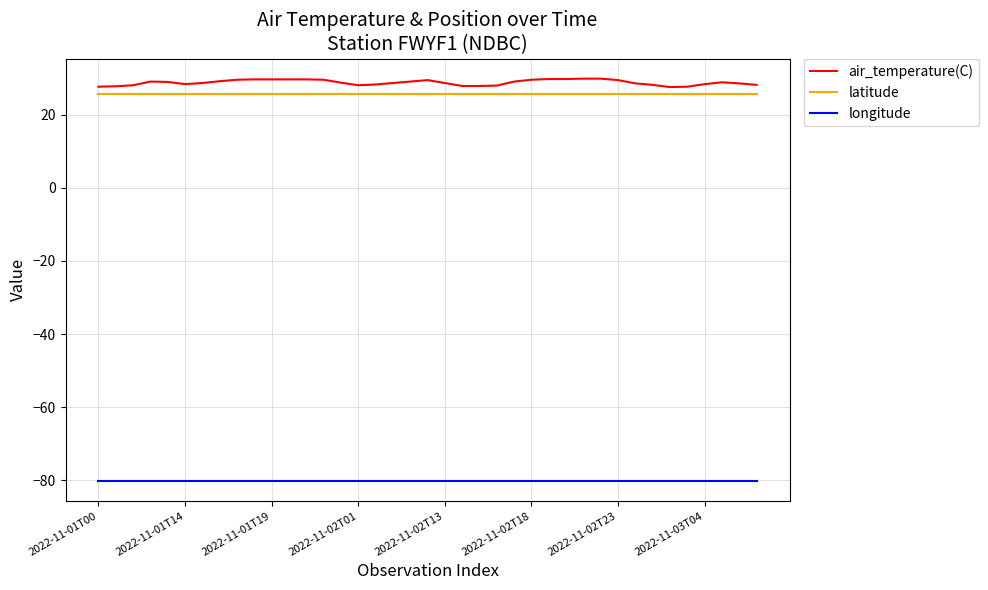

What is the smallest value displayed?

-80.1